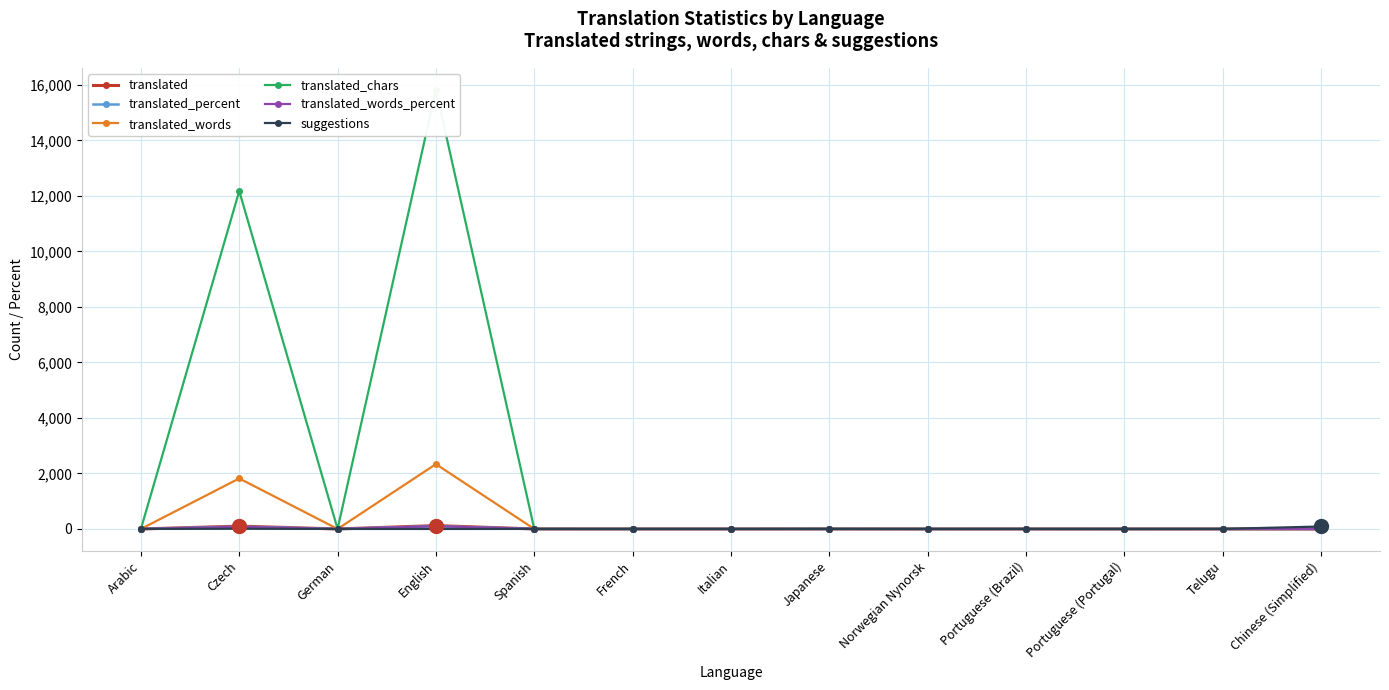

Which series has the largest range (max minus min)?

translated_chars